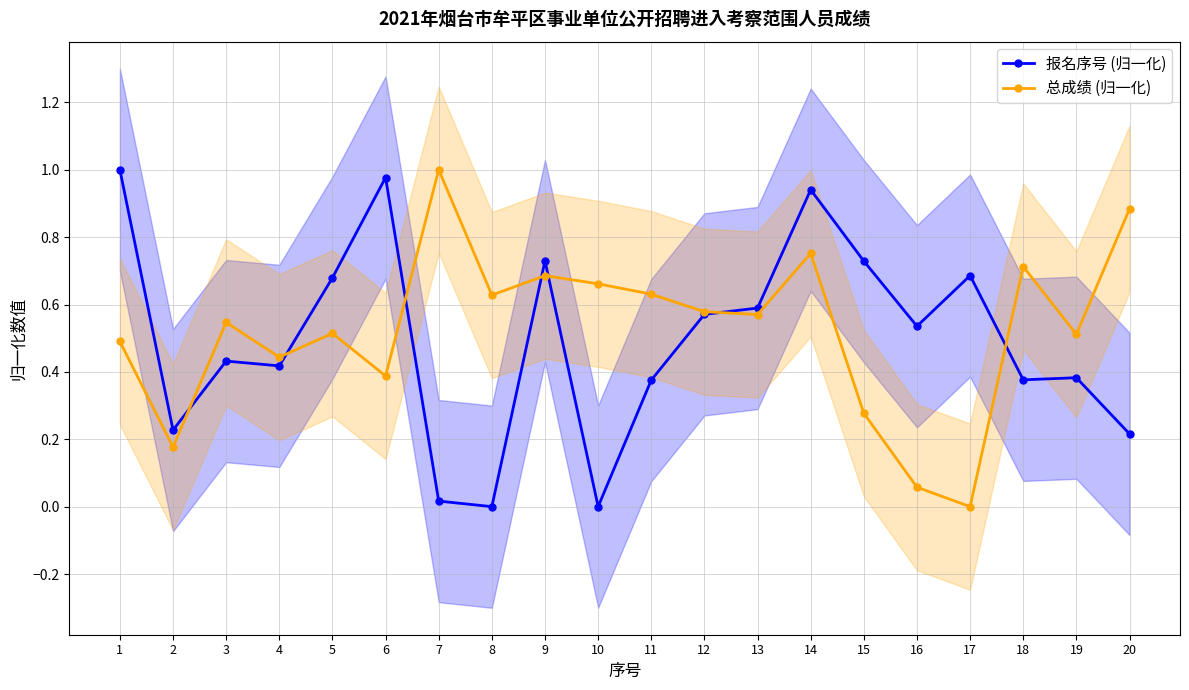

What is the spread (max minus min) of values at 2?

0.1